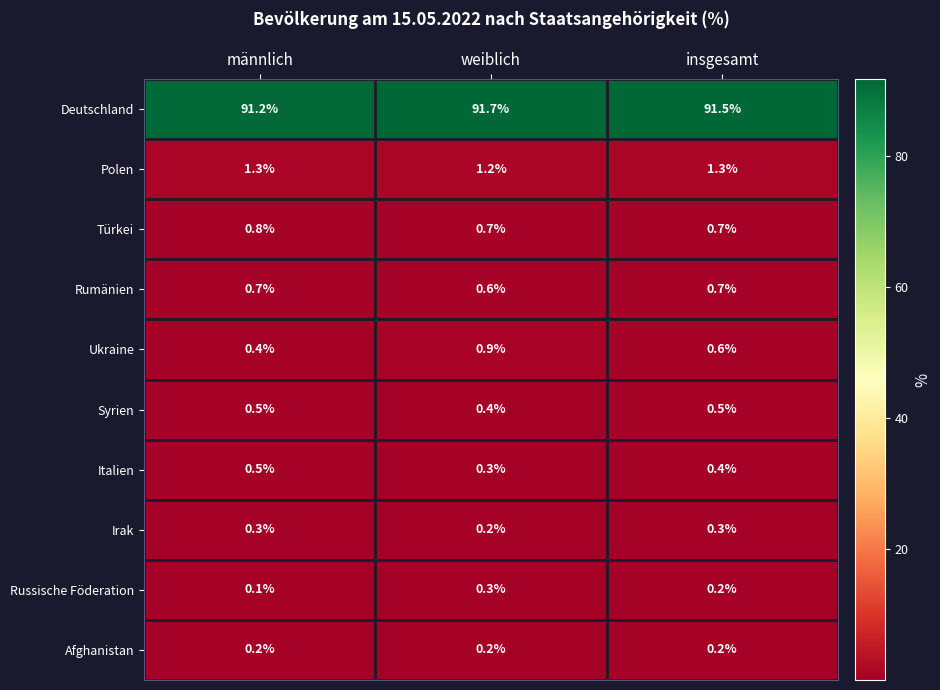

Which label corresponds to the smallest value in the chart?

männlich